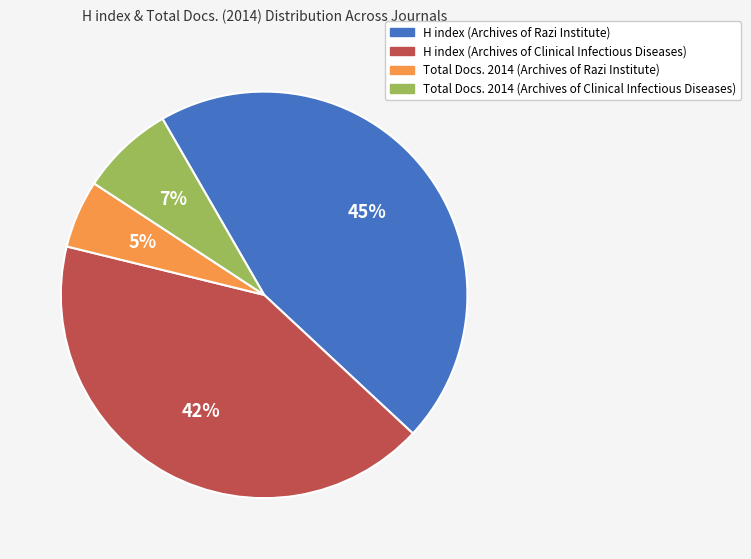

Rank the categories by value from lowest to highest.

Total Docs. 2014 (Archives of Razi Institute), Total Docs. 2014 (Archives of Clinical Infectious Diseases), H index (Archives of Clinical Infectious Diseases), H index (Archives of Razi Institute)